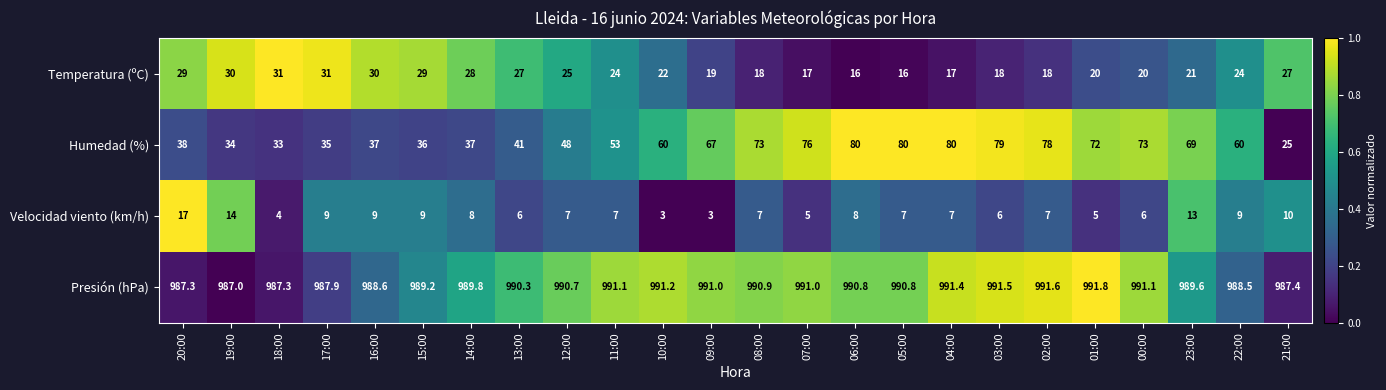

What is the average value of the Temperatura (ºC) series?

23.2